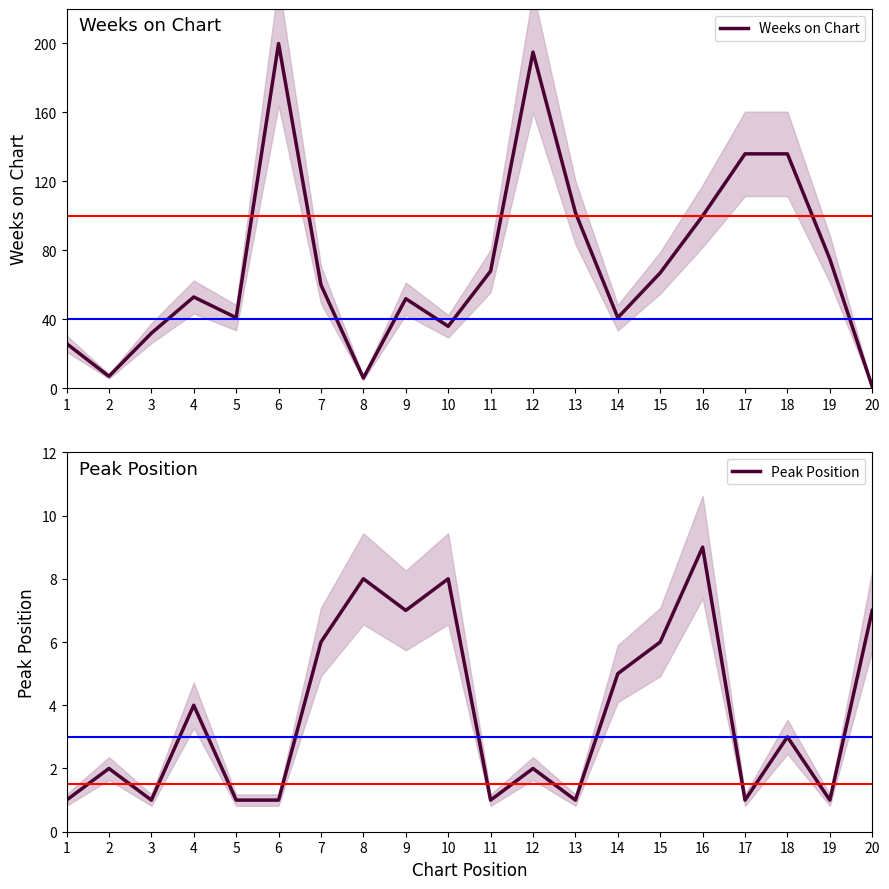

What is the difference between the highest and lowest values at 18?

133